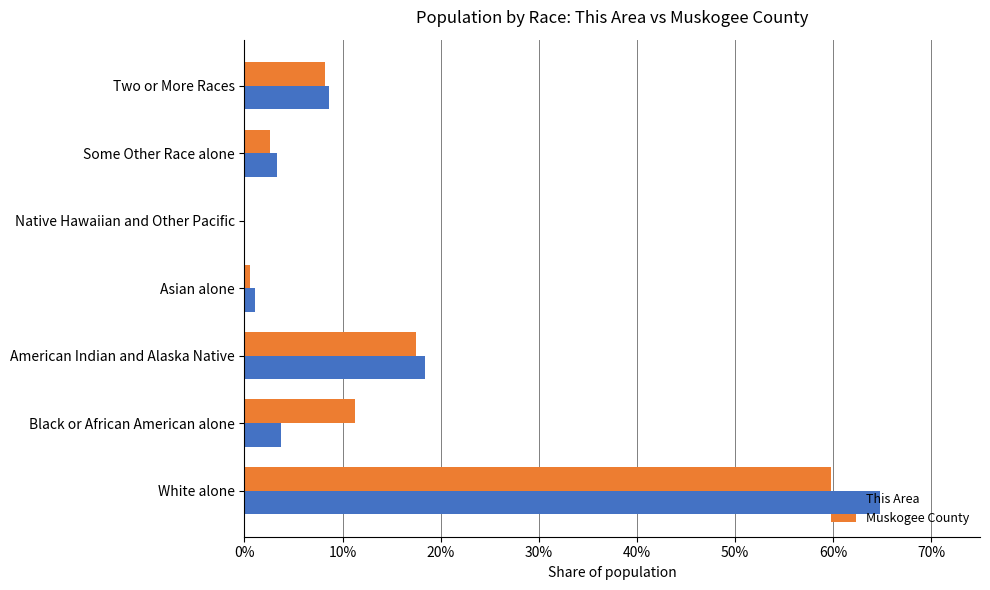

What are all the series names shown in the legend?

This Area, Muskogee County